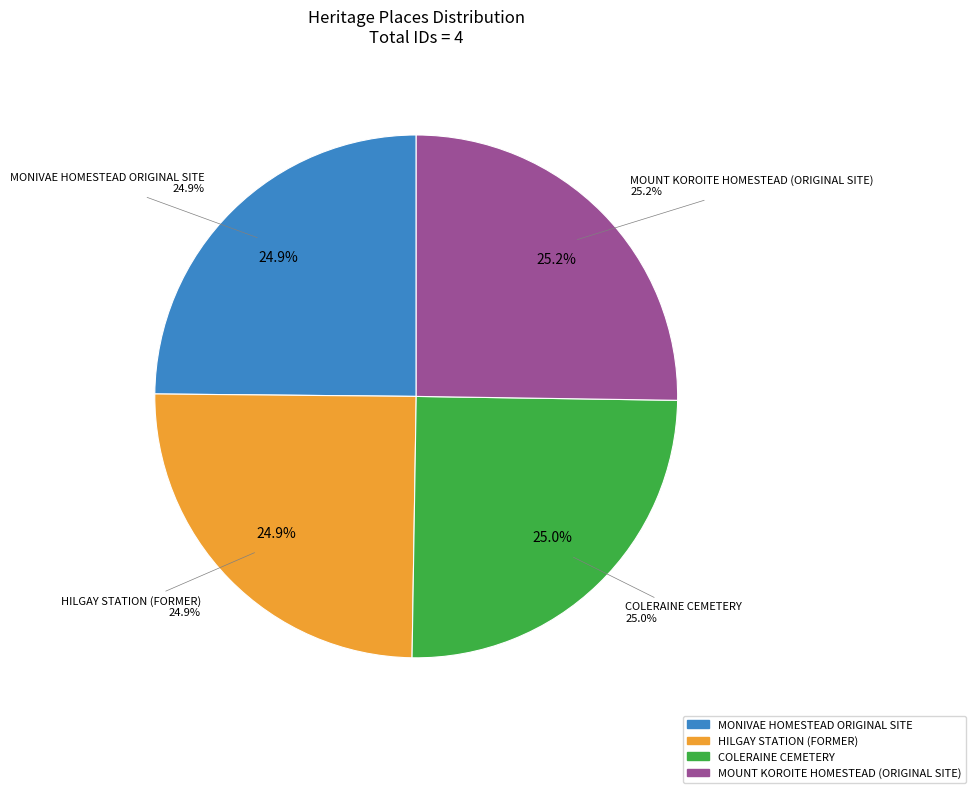

Count the number of slices in the pie.

4